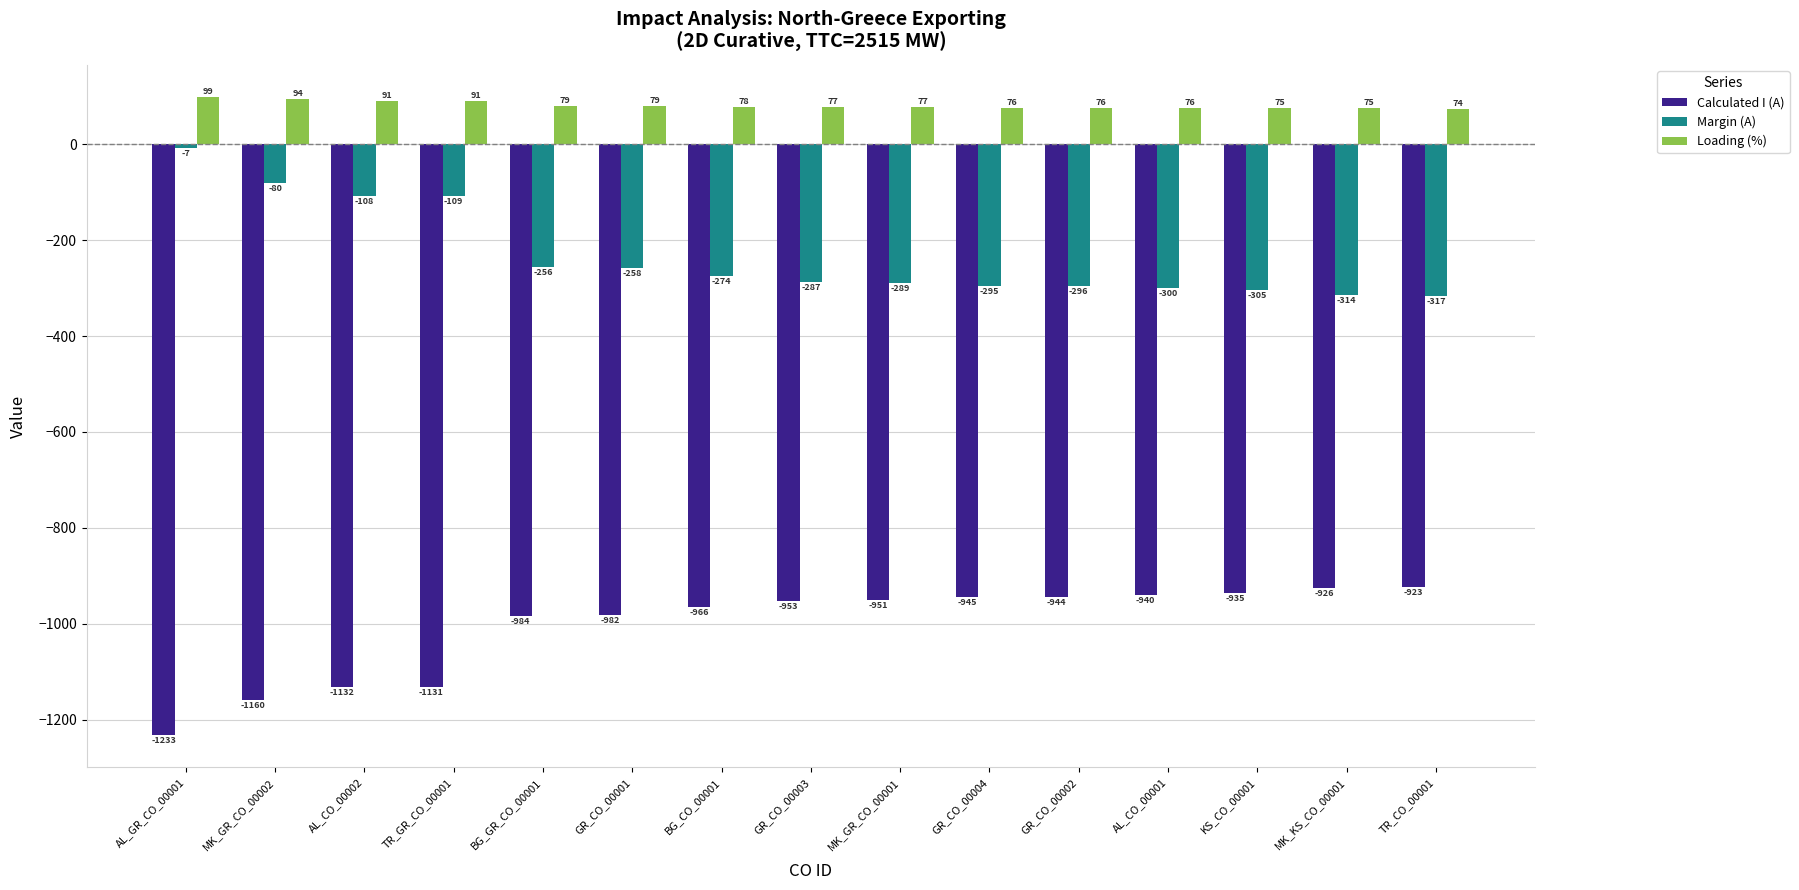

Reading left to right, what are all the values shown in this chart?

Calculated I (A): -1233	-1160	-1132	-1131	-984	-982	-966	-953	-951	-945	-944	-940	-935	-926	-923
Margin (A): -7	-80	-108	-109	-256	-258	-274	-287	-289	-295	-296	-300	-305	-314	-317
Loading (%): 99	94	91	91	79	79	78	77	77	76	76	76	75	75	74